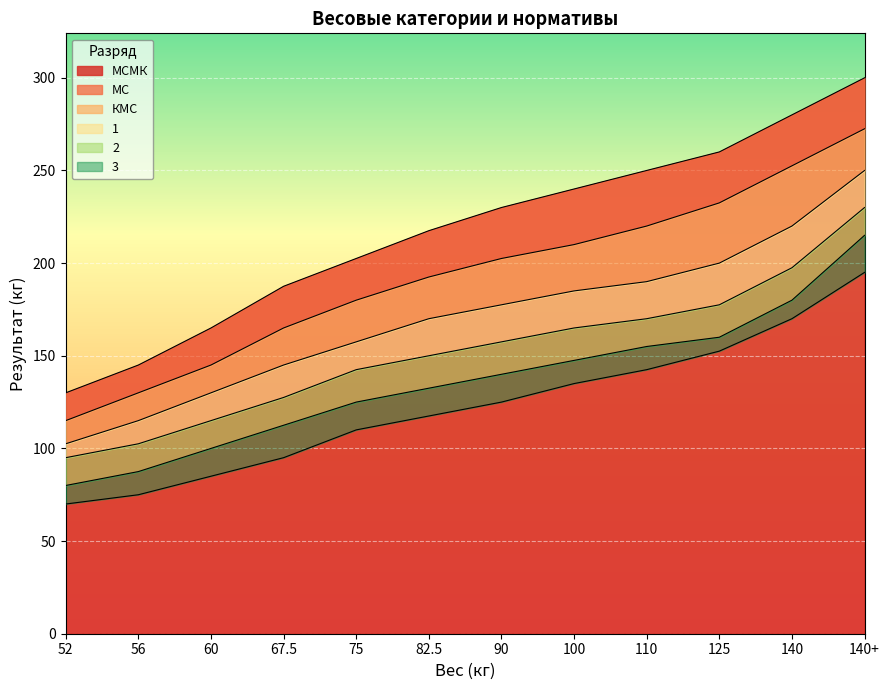

What is the difference between the 3 values at 56 and 52?

5.0